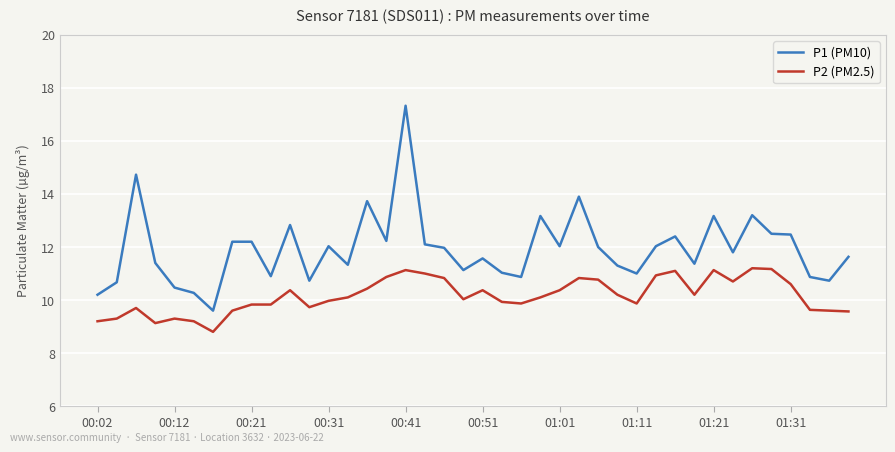

Which series has the largest range (max minus min)?

P1 (PM10)